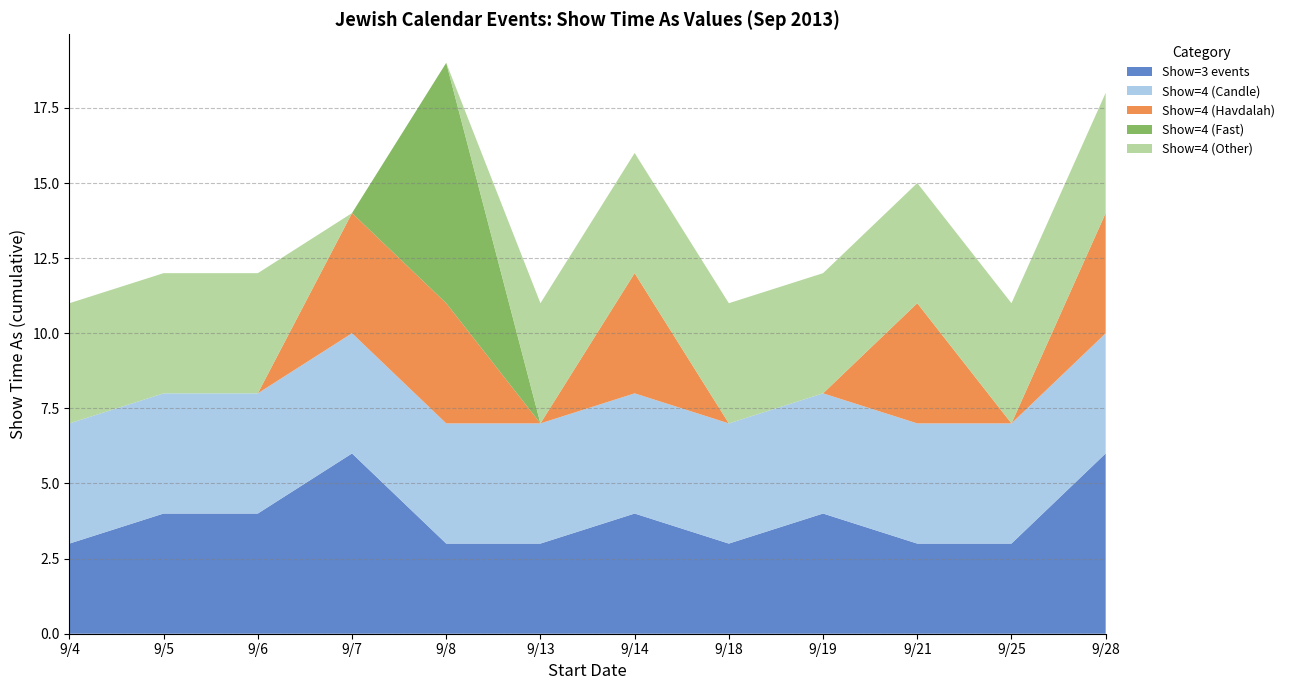

What is the total value across all series at 9/7?

14